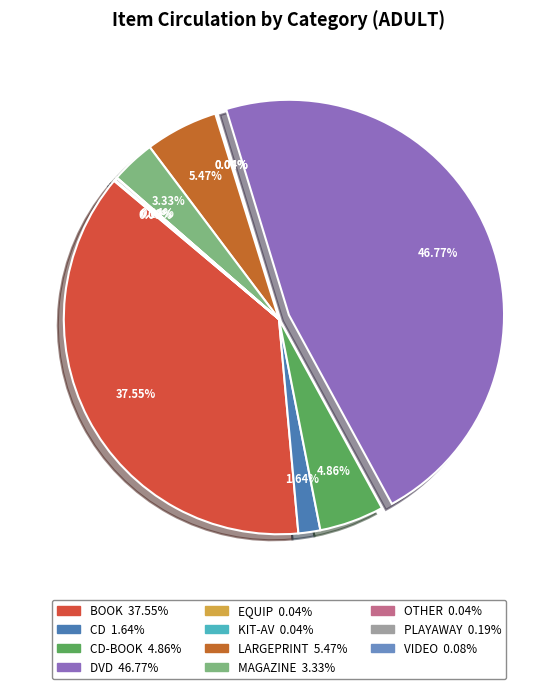

Count the number of slices in the pie.

11